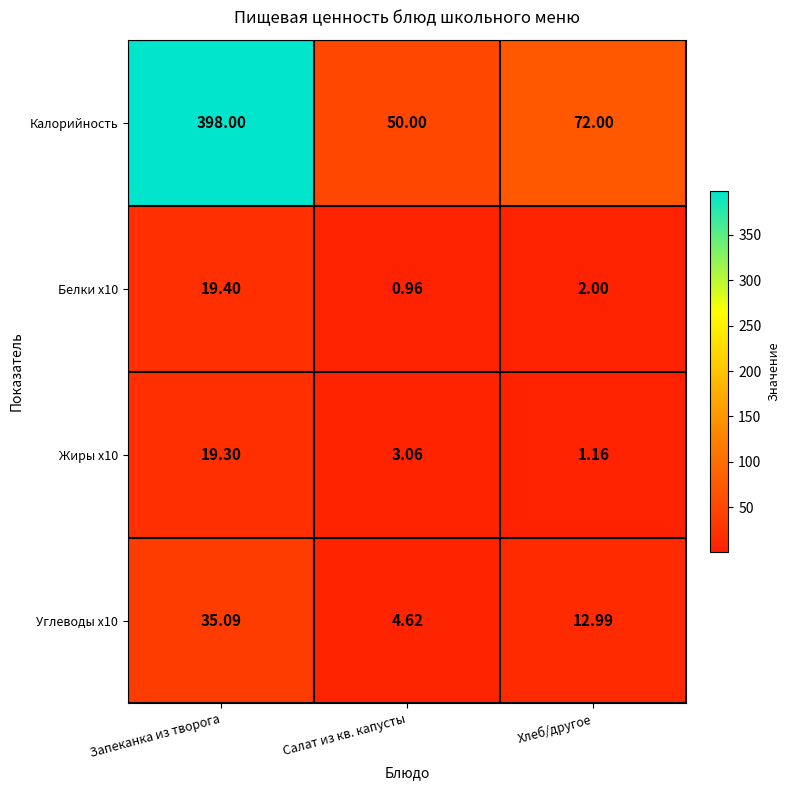

What is the difference between the highest and lowest values at Хлеб/другое?

70.8